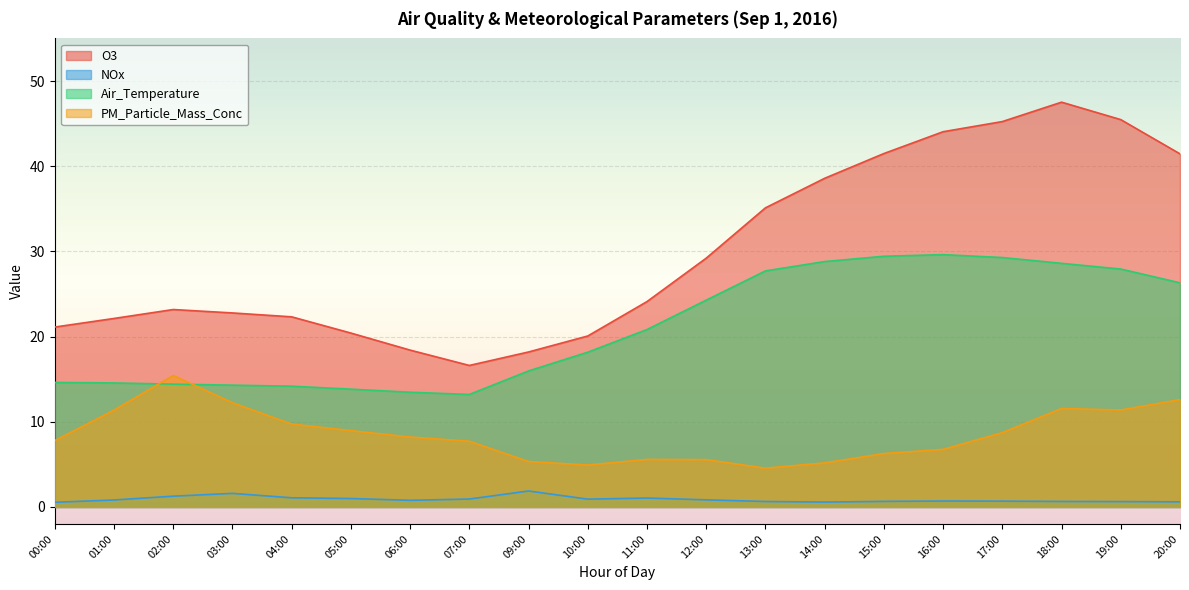

Rank the series at 00:00 from lowest to highest value.

NOx, PM_Particle_Mass_Conc, Air_Temperature, O3